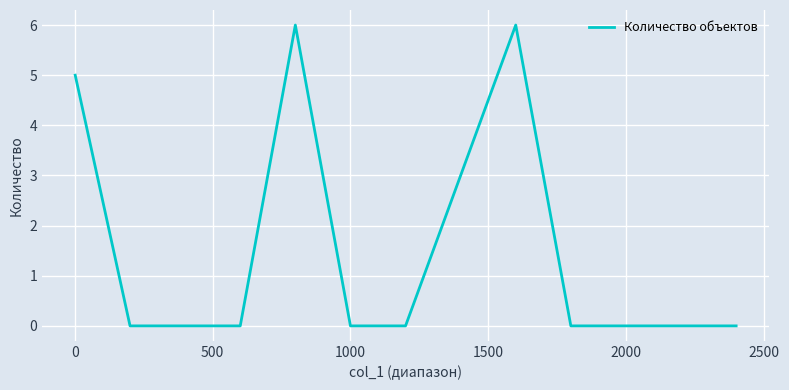

How many distinct data groups are displayed?

1